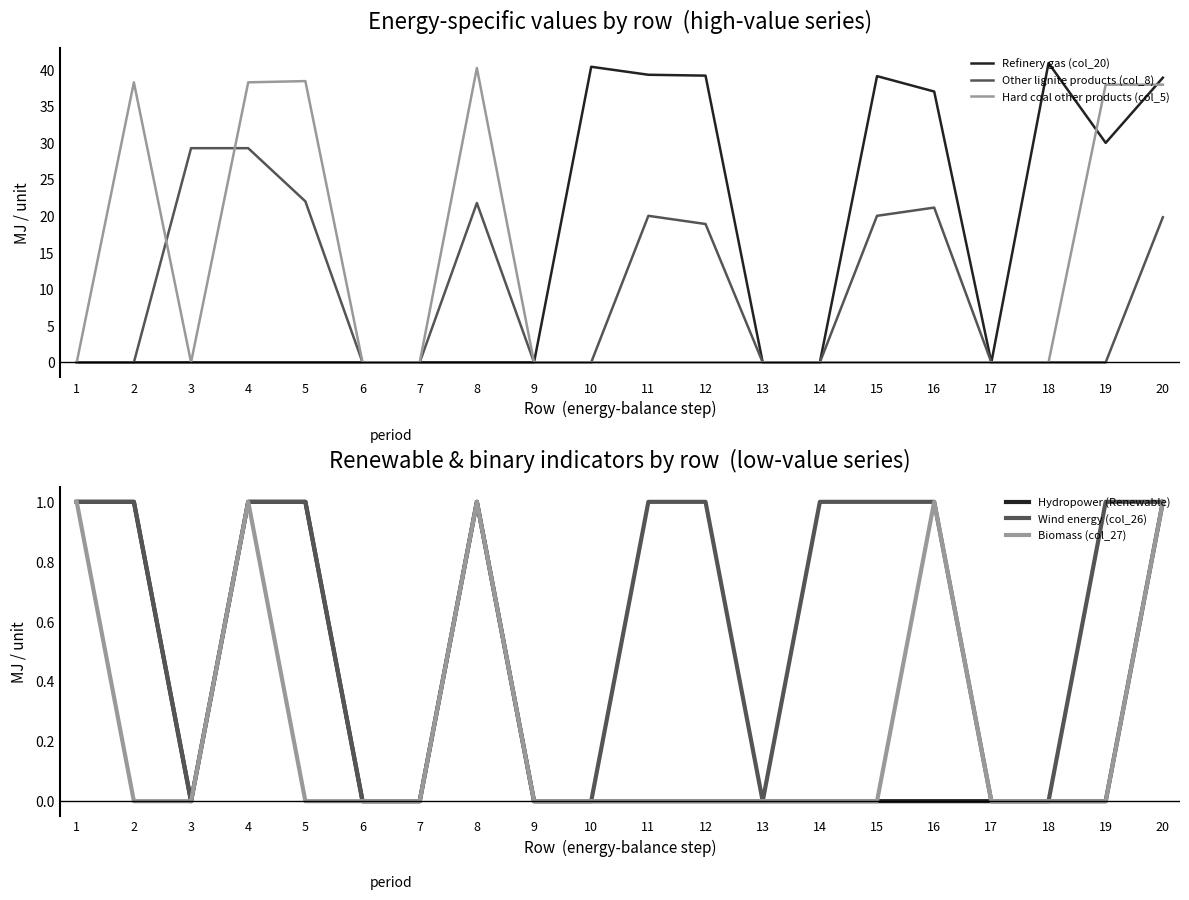

Count the Biomass (col_27) values in the range 0 to 1.

20